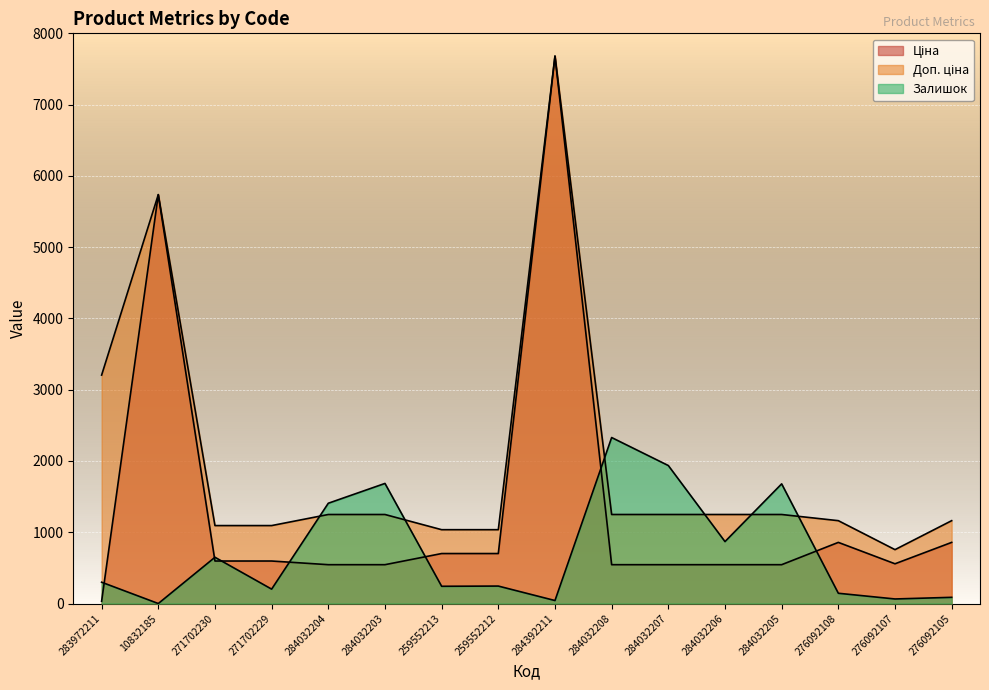

How many lines are shown in the chart?

3